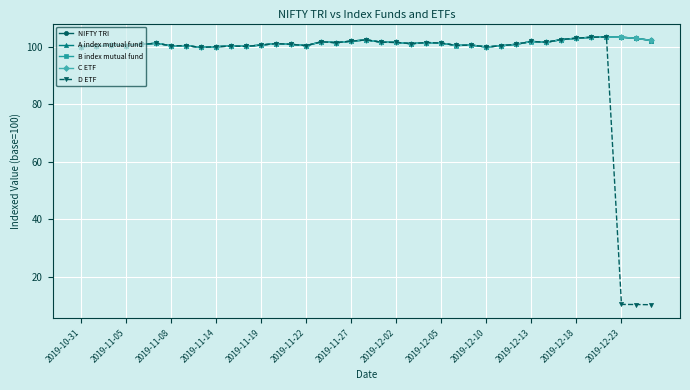

How many distinct data groups are displayed?

5